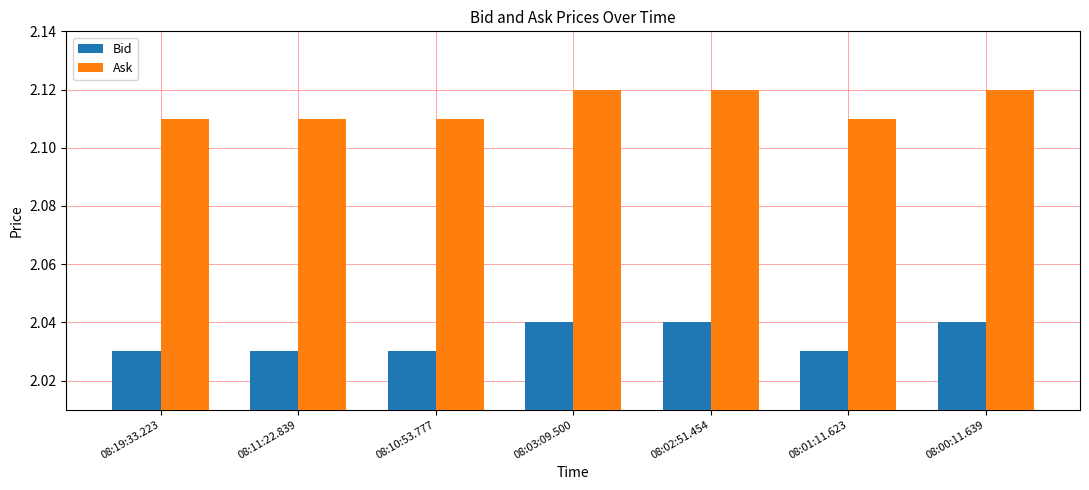

Is the value of Ask at 08:00:11.639 greater than the value of Bid at 08:01:11.623?

Yes